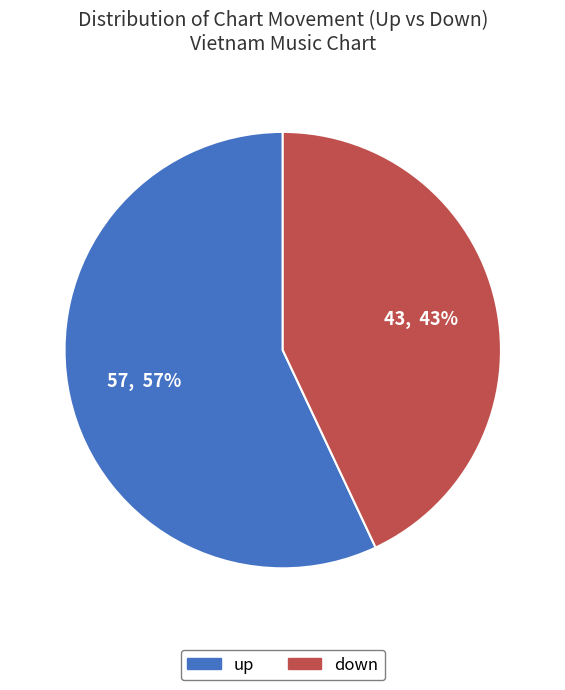

To the nearest percent, what percentage of the pie is down?

43%